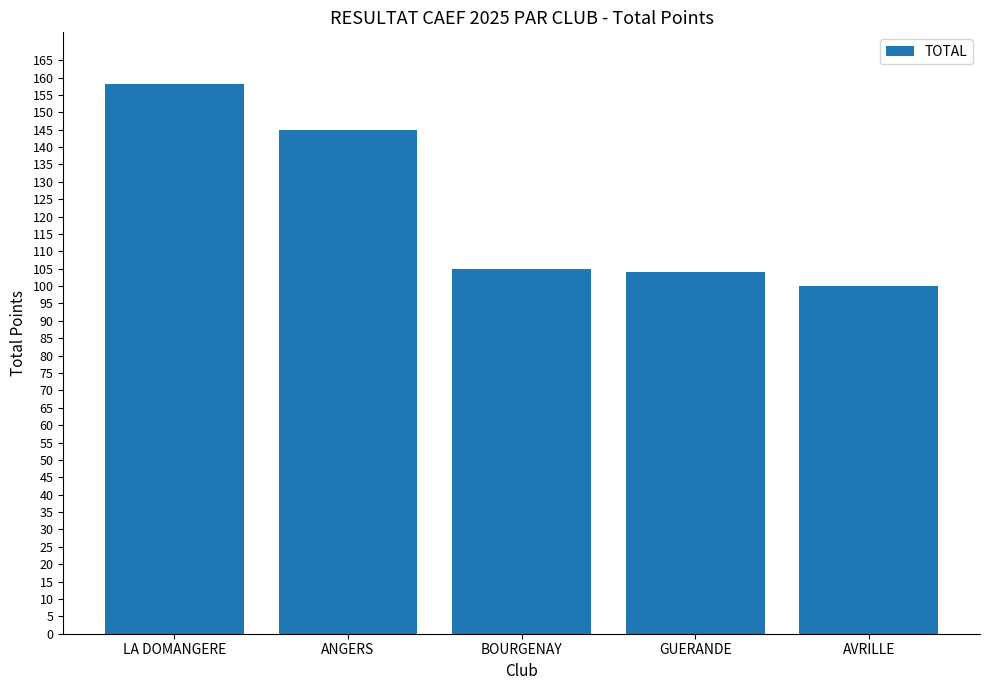

How many series are shown in this chart?

1